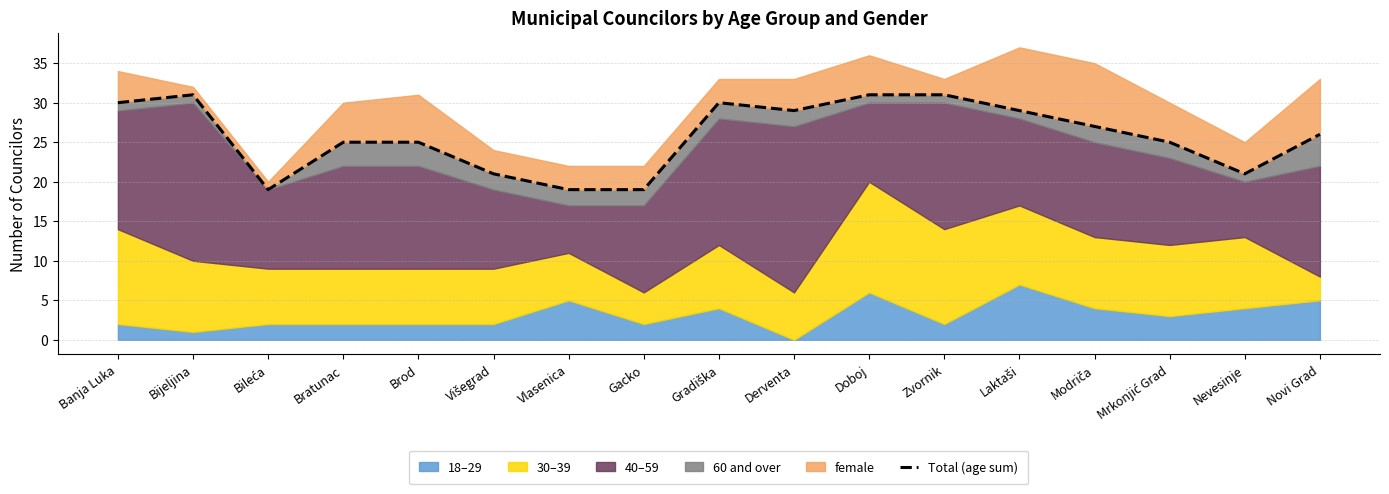

At which category does the data reach its first local peak?

Bijeljina